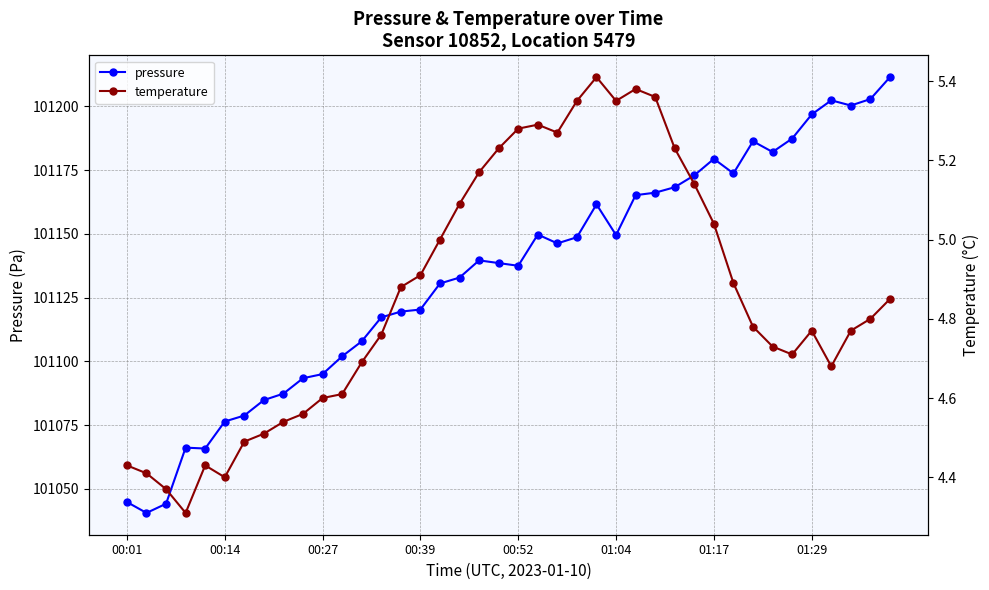

How many data points in pressure are above 101139?

20